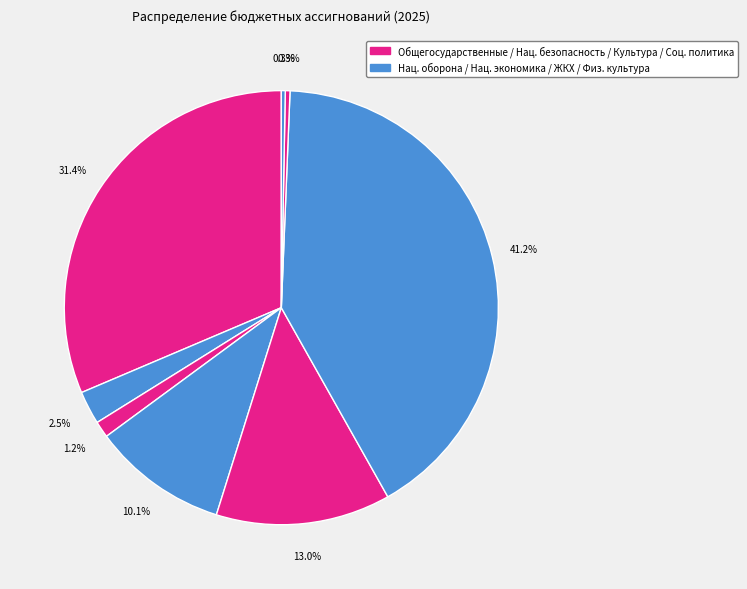

How many segments does this pie chart have?

8